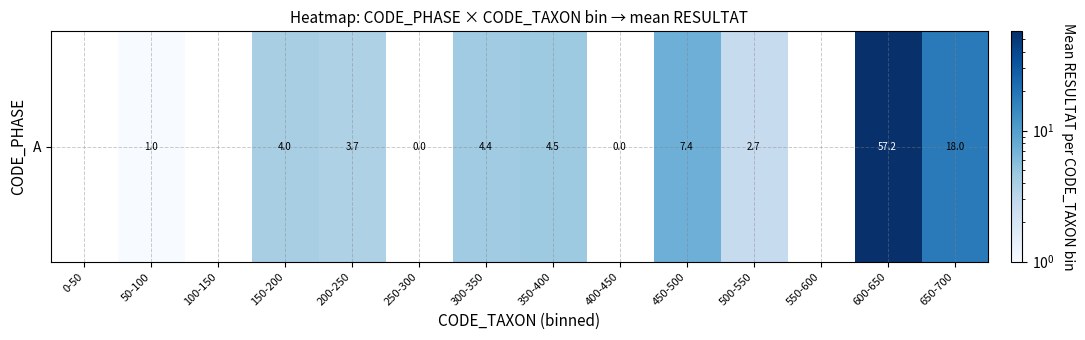

Approximately how many times larger is the value at 500-550 compared to 50-100?

2.7